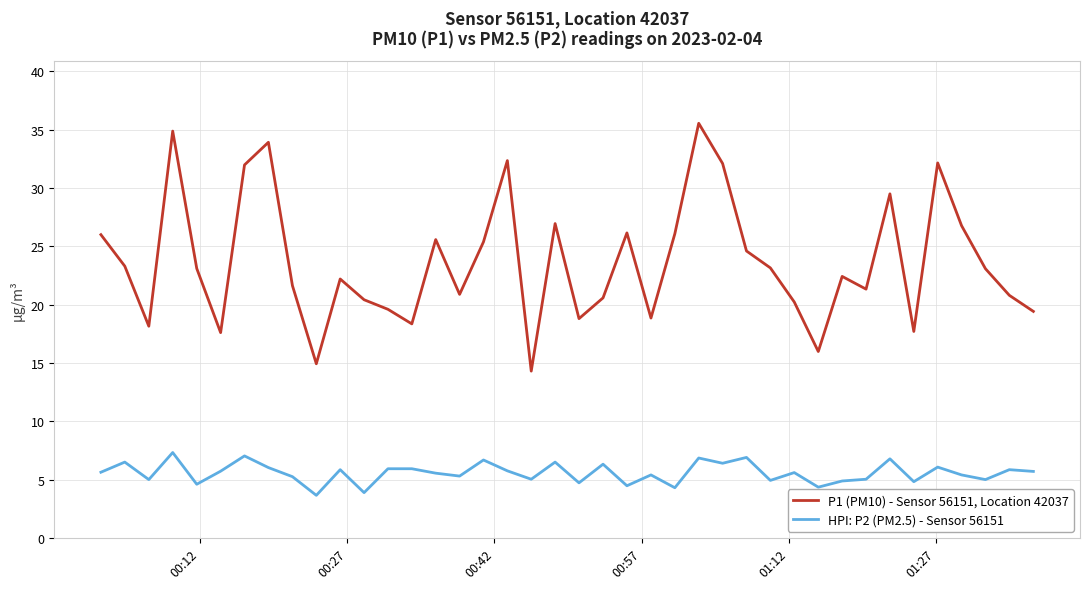

Rank the series by their maximum value, from lowest to highest.

HPI: P2 (PM2.5) - Sensor 56151, P1 (PM10) - Sensor 56151, Location 42037